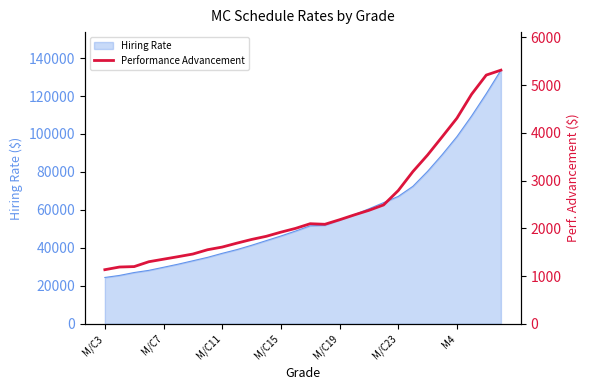

What is the change in value from 25 to 26?

+402